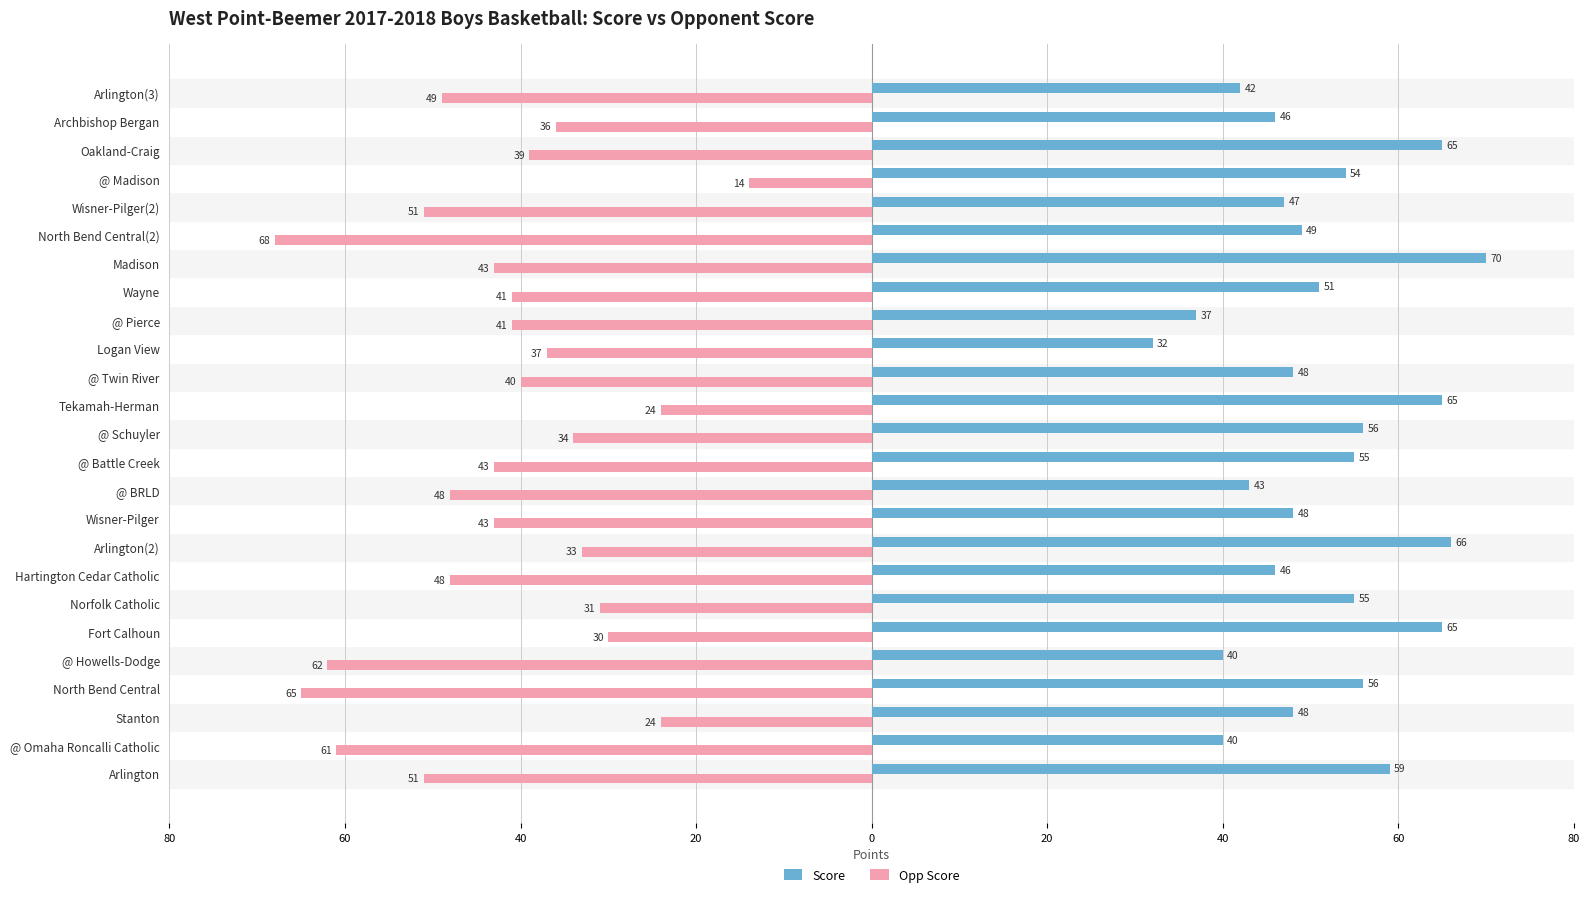

What is the value of the Score bar at the 17th from the left?

37